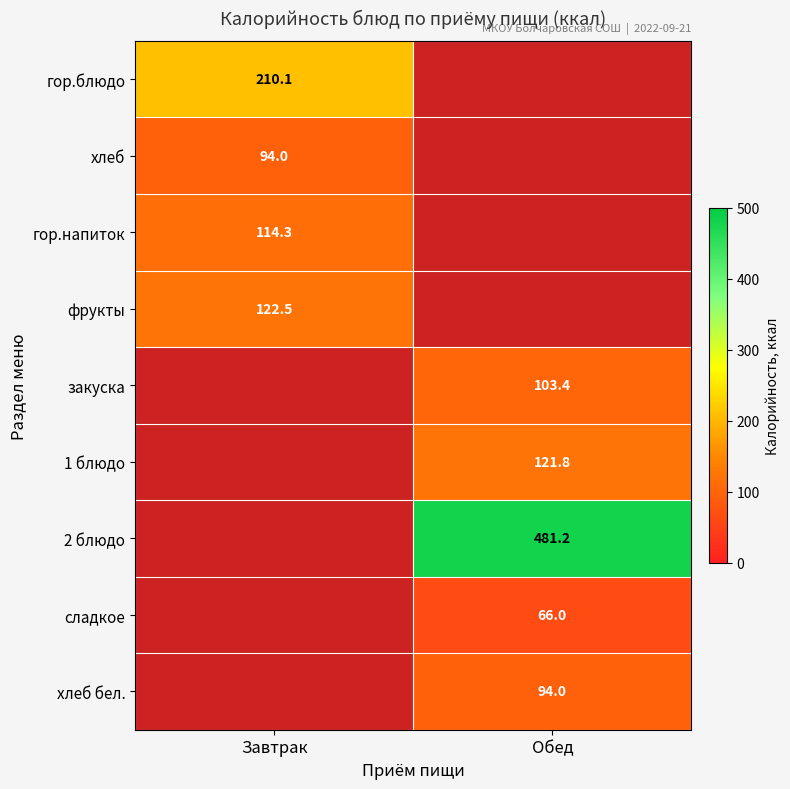

How many data points does each series have?

2